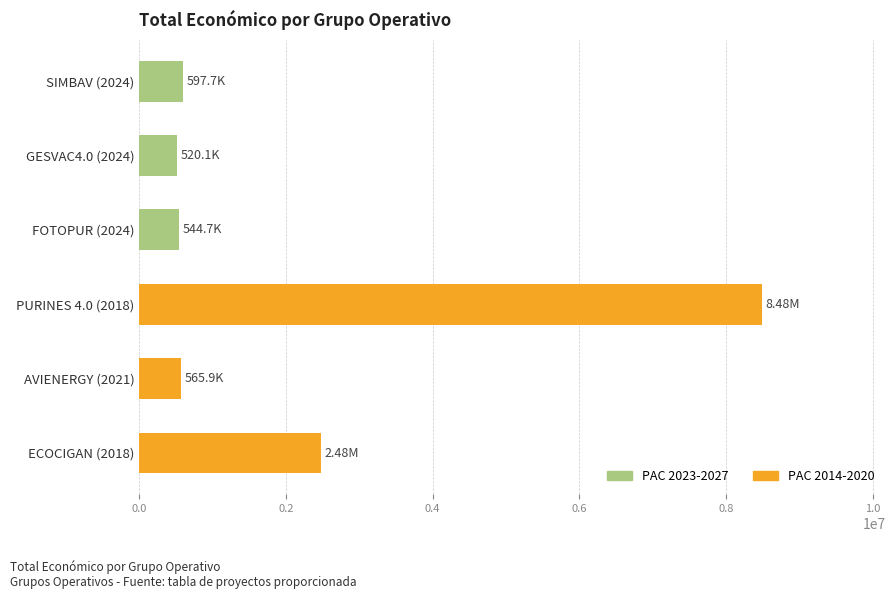

What is the difference between the maximum and minimum values?

7964937